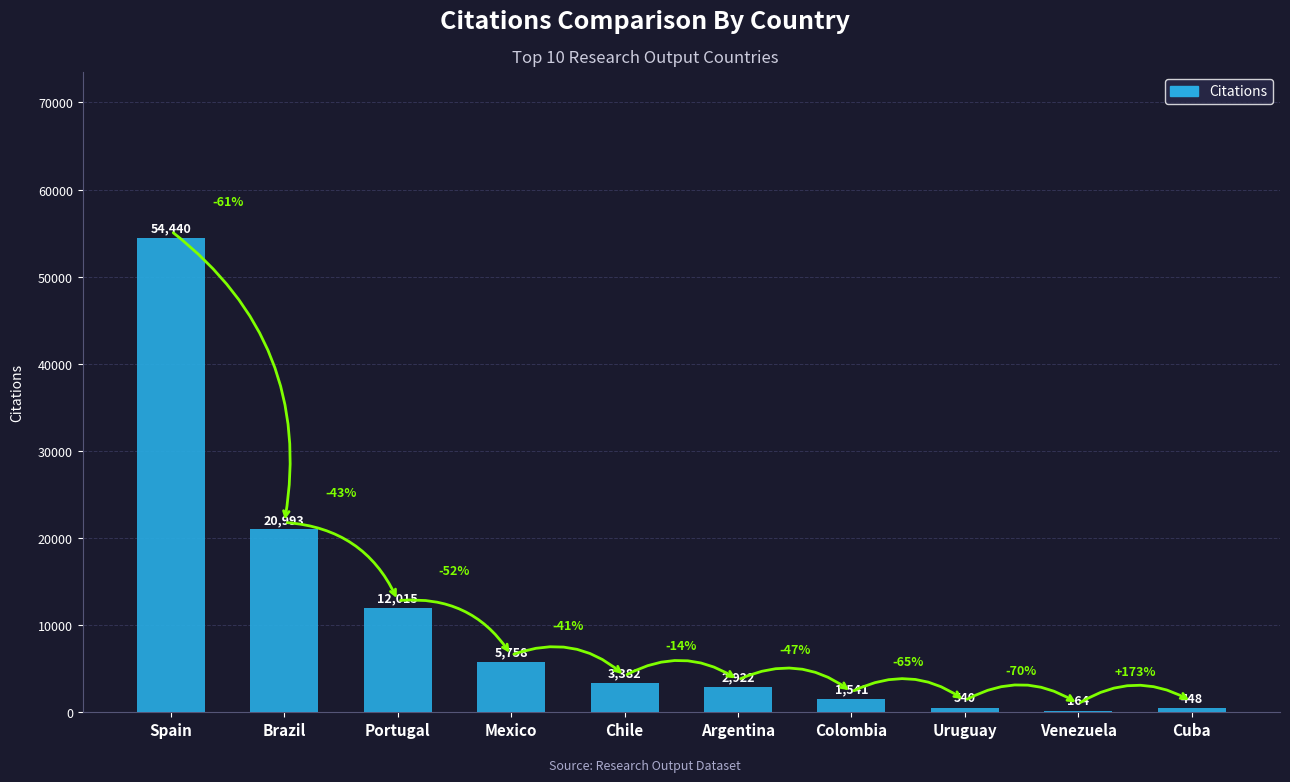

Where is the data nearest to the value 27302?

Brazil